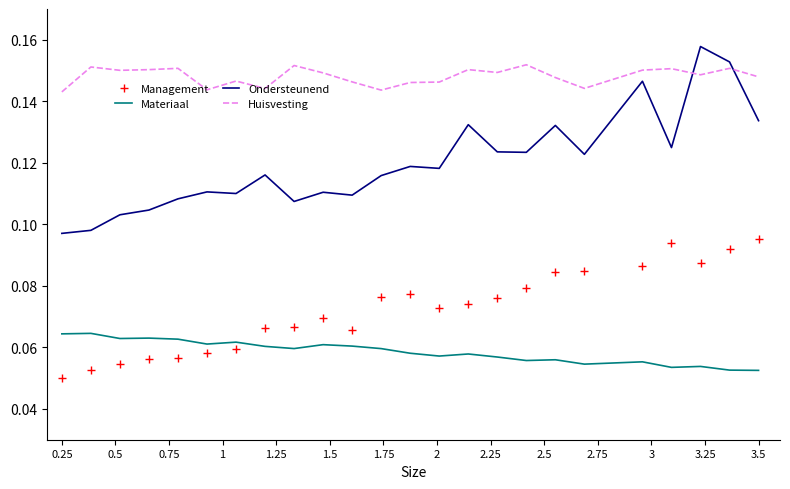

True or false: Management and Huisvesting cross at least once.

False